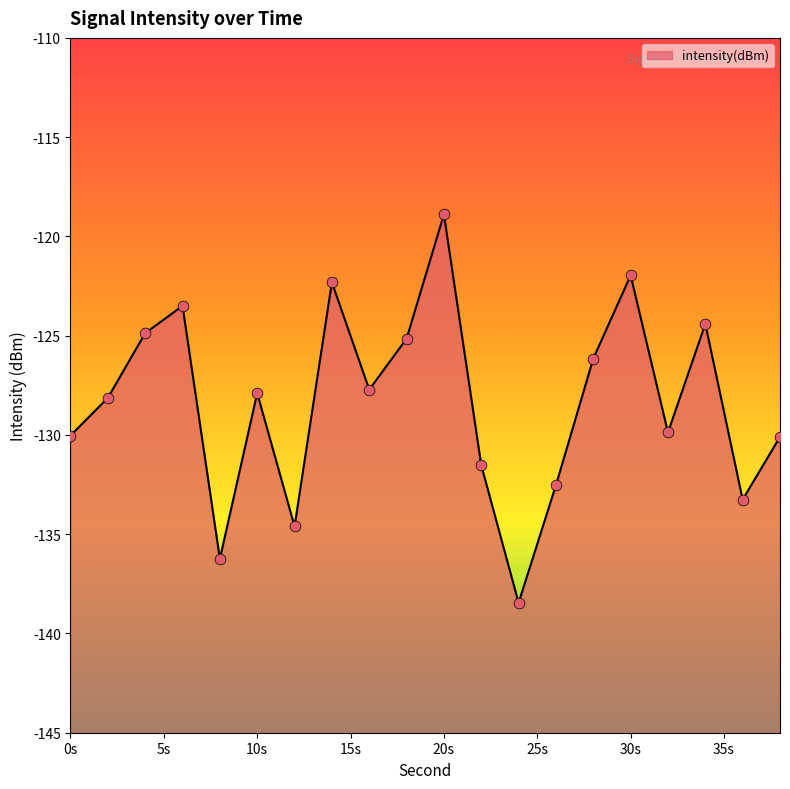

Which has a higher value, 16 or 10?

16